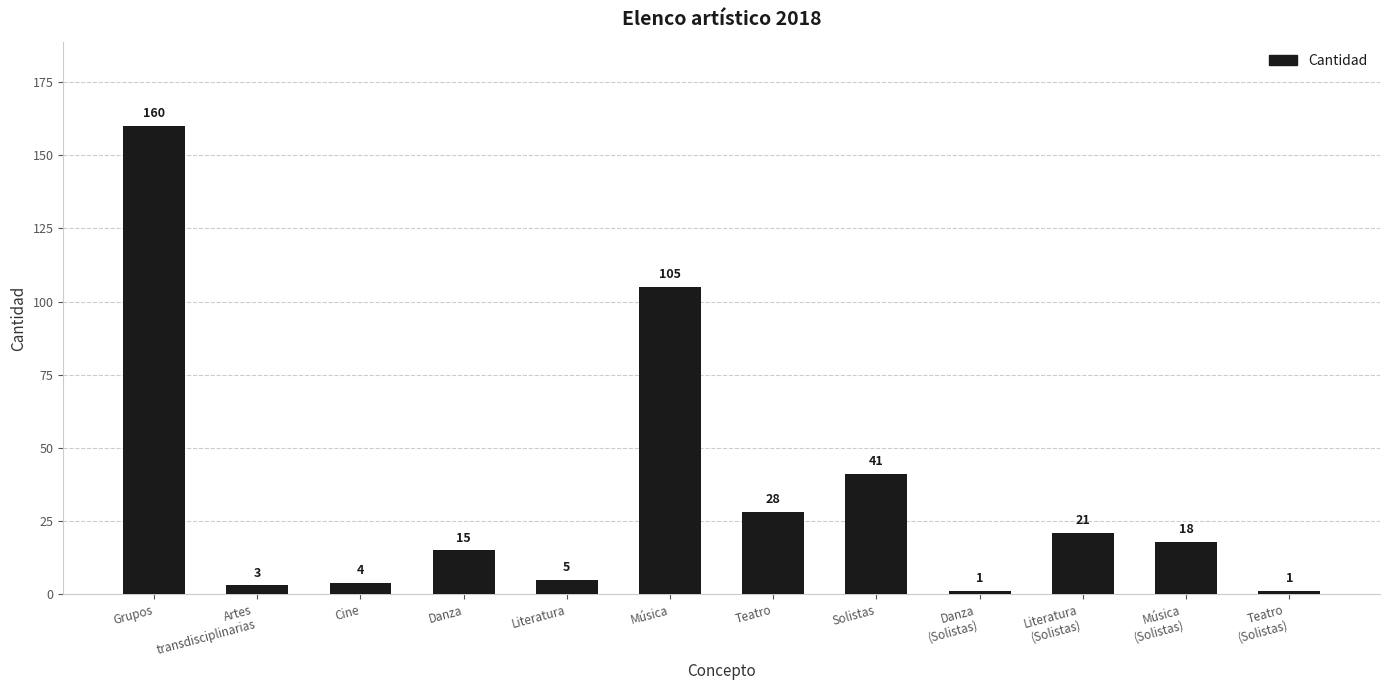

How many data points are less than 18?

6